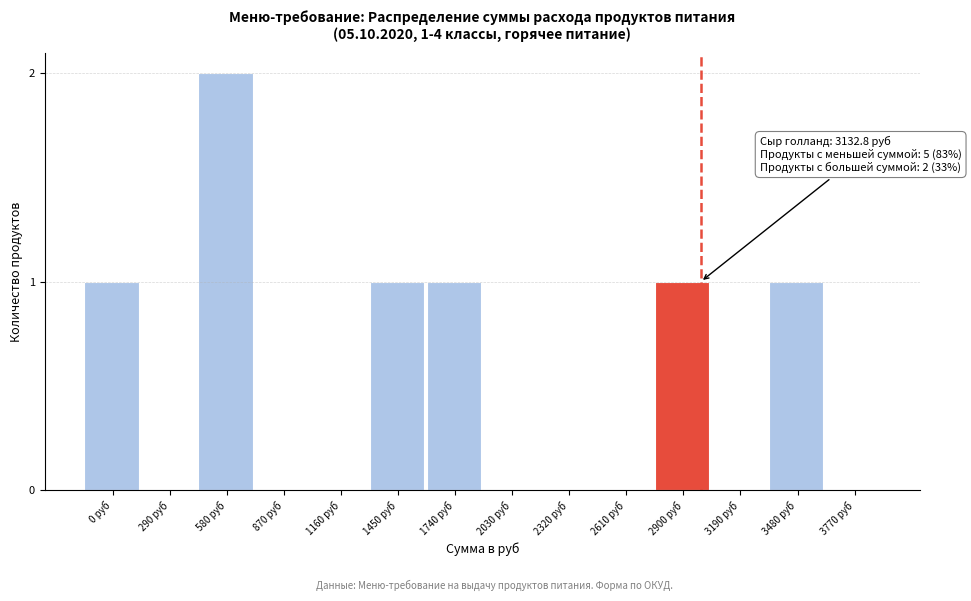

Reading right to left, transcribe all the data shown in this chart.

3770 руб=0	3480 руб=1	3190 руб=0	2900 руб=1	2610 руб=0	2320 руб=0	2030 руб=0	1740 руб=1	1450 руб=1	1160 руб=0	870 руб=0	580 руб=2	290 руб=0	0 руб=1